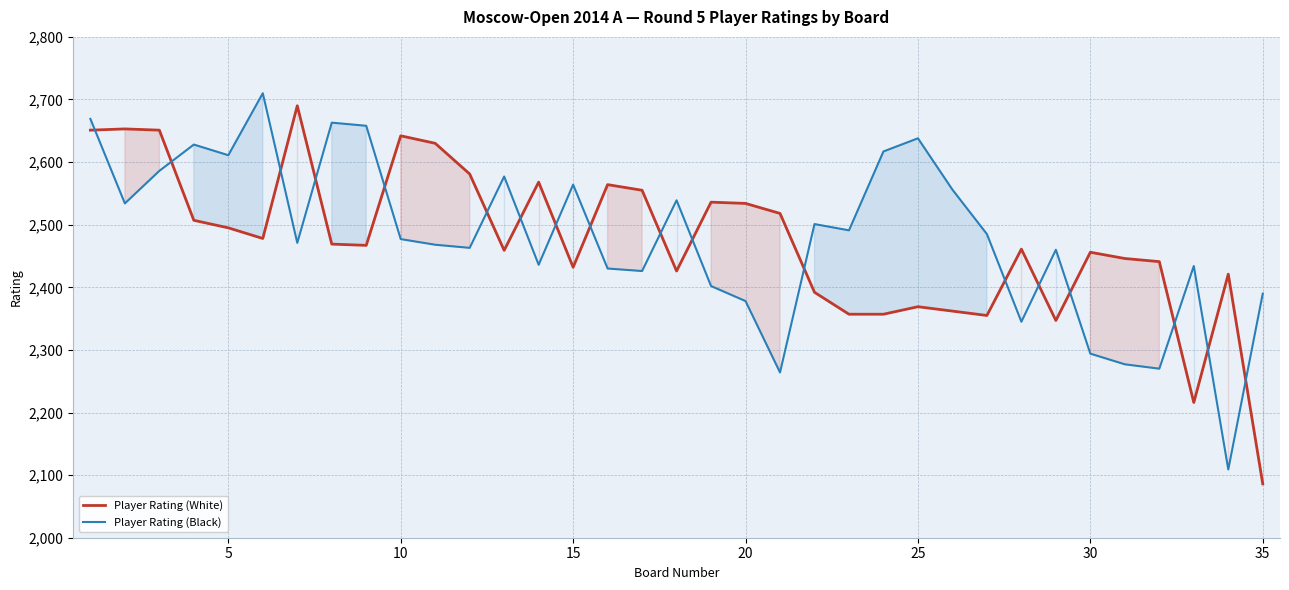

List the series in order of their overall mean, highest first.

Player Rating (Black), Player Rating (White)